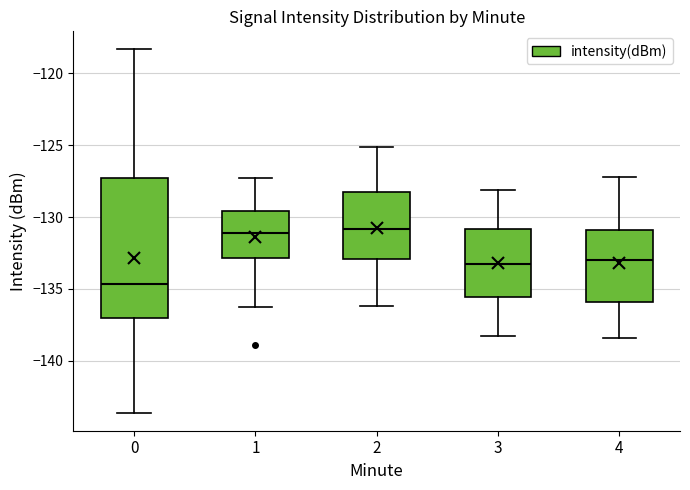

Reading left to right, read every box against the y-axis: the position of its median line, the range the box covers, and the ends of its whiskers. The values are not printed on the chart, so give them approximately, as read against the axis.

0: median -134.5, box -137.0 to -127.5, whiskers -143.5 to -118.5
1: median -131.0, box -133.0 to -129.5, whiskers -136.5 to -127.5
2: median -131.0, box -133.0 to -128.5, whiskers -136.0 to -125.0
3: median -133.0, box -135.5 to -131.0, whiskers -138.5 to -128.0
4: median -133.0, box -136.0 to -131.0, whiskers -138.5 to -127.0